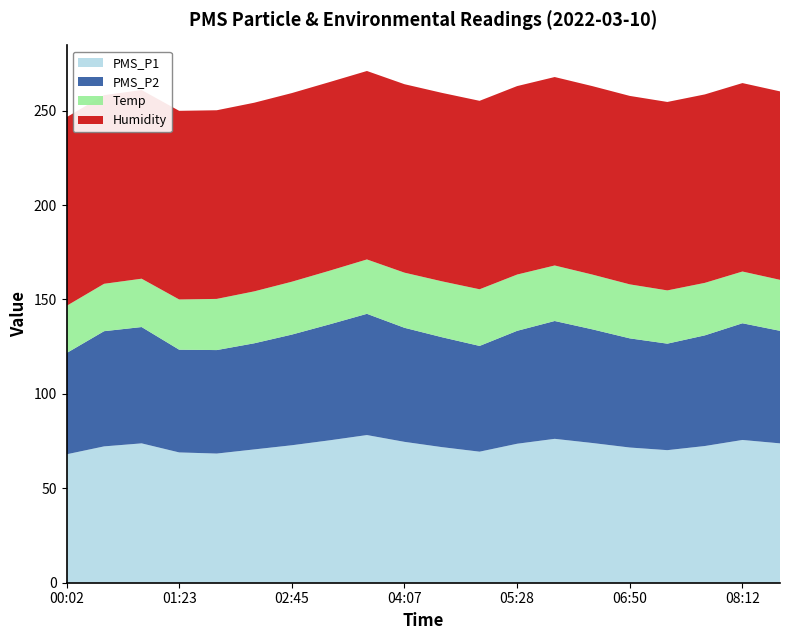

Reading right to left, extract all data points from this chart.

PMS_P1: 73.8	75.6	72.4	70.2	71.6	74.0	76.2	73.6	69.4	71.8	74.6	78.2	75.4	72.8	70.6	68.4	69.0	73.8	72.2	68.0
PMS_P2: 59.6	61.8	58.6	56.4	57.8	60.2	62.4	59.8	56.0	58.2	60.4	64.2	61.4	58.6	56.2	54.8	54.4	61.6	61.0	53.6
Temp: 27.0	27.4	27.8	28.2	28.6	29.0	29.4	29.8	30.0	29.6	29.2	28.8	28.4	28.0	27.5	27.1	26.6	25.6	25.1	25.0
Humidity: 99.8	99.8	99.8	99.8	99.8	99.8	99.8	99.8	99.8	99.8	99.8	99.8	99.9	99.9	99.9	99.9	99.9	99.9	99.9	99.9